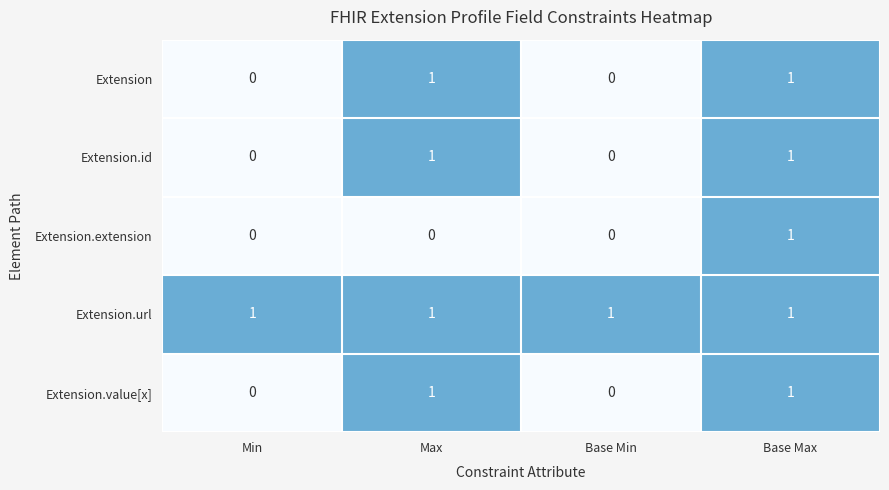

Is it true that Extension.value[x] equals 0 at Base Min?

True